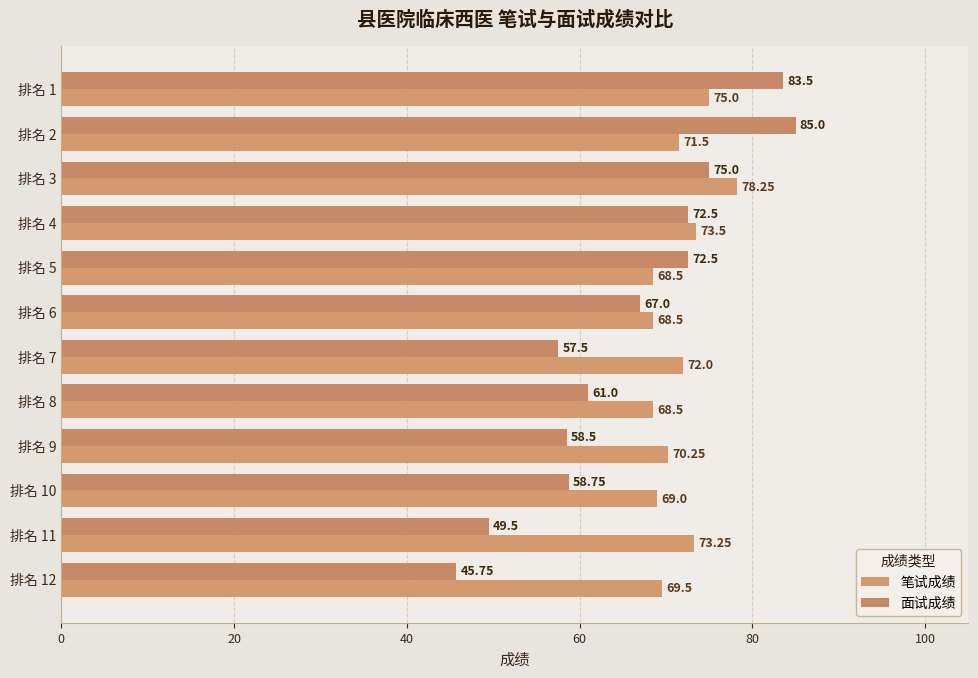

What is the average value of the 面试成绩 series?

65.5